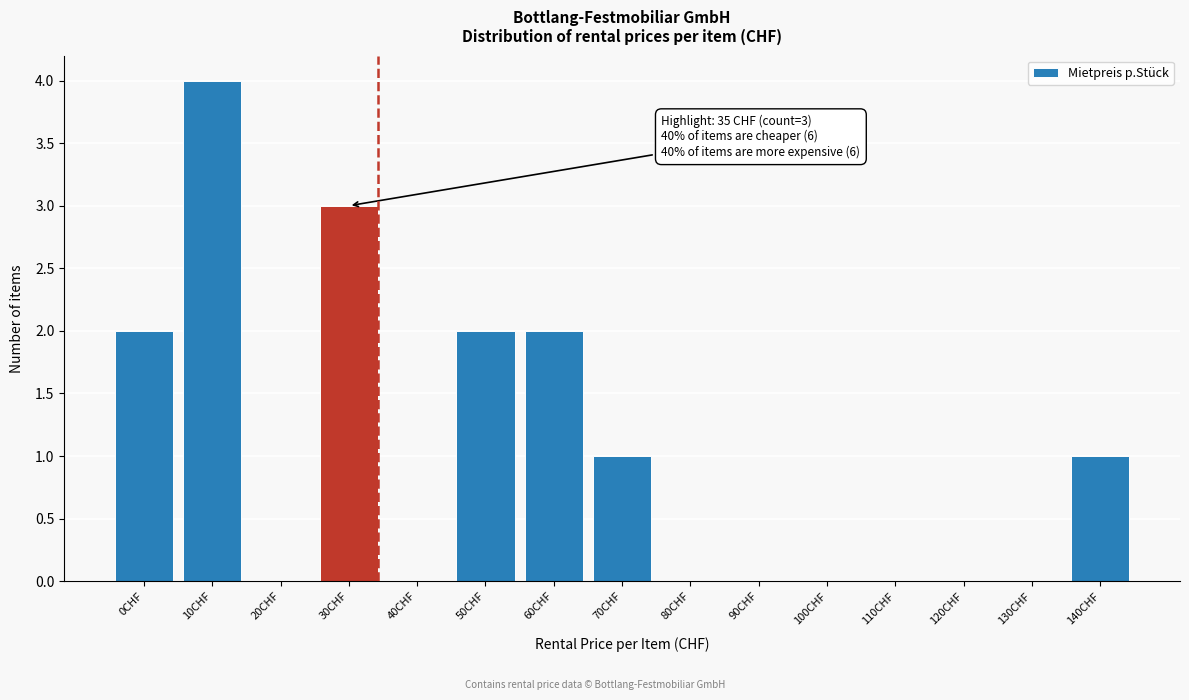

Reading right to left, extract all data points from this chart.

140CHF=1	130CHF=0	120CHF=0	110CHF=0	100CHF=0	90CHF=0	80CHF=0	70CHF=1	60CHF=2	50CHF=2	40CHF=0	30CHF=3	20CHF=0	10CHF=4	0CHF=2